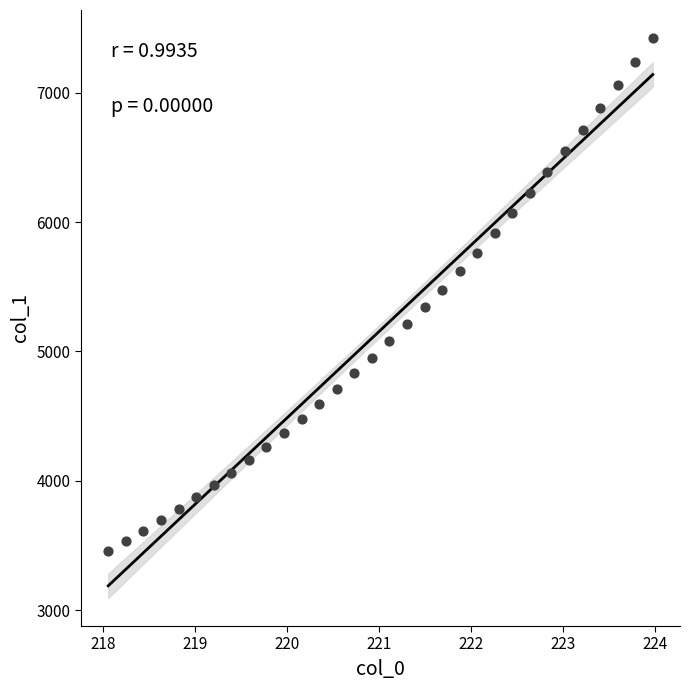

What is the range of X values (max minus min)?

5.9